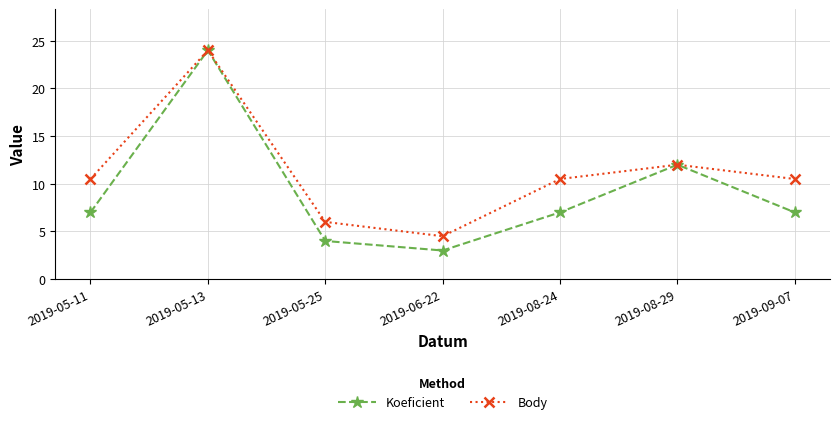

At which label is Koeficient closest to 13?

2019-08-29